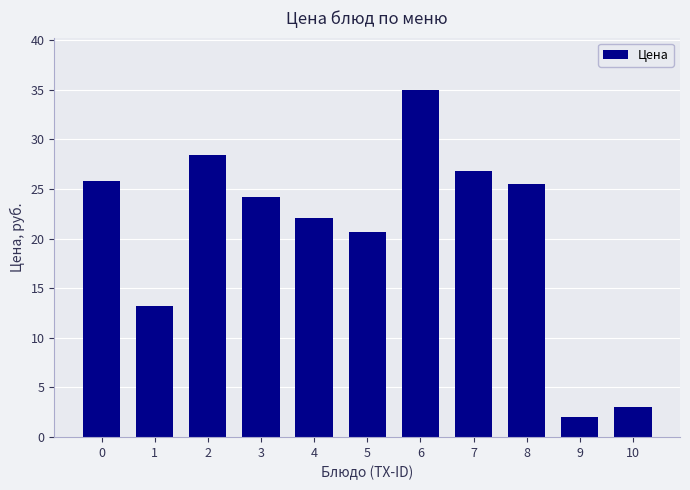

Which category has the highest value across all series?

6